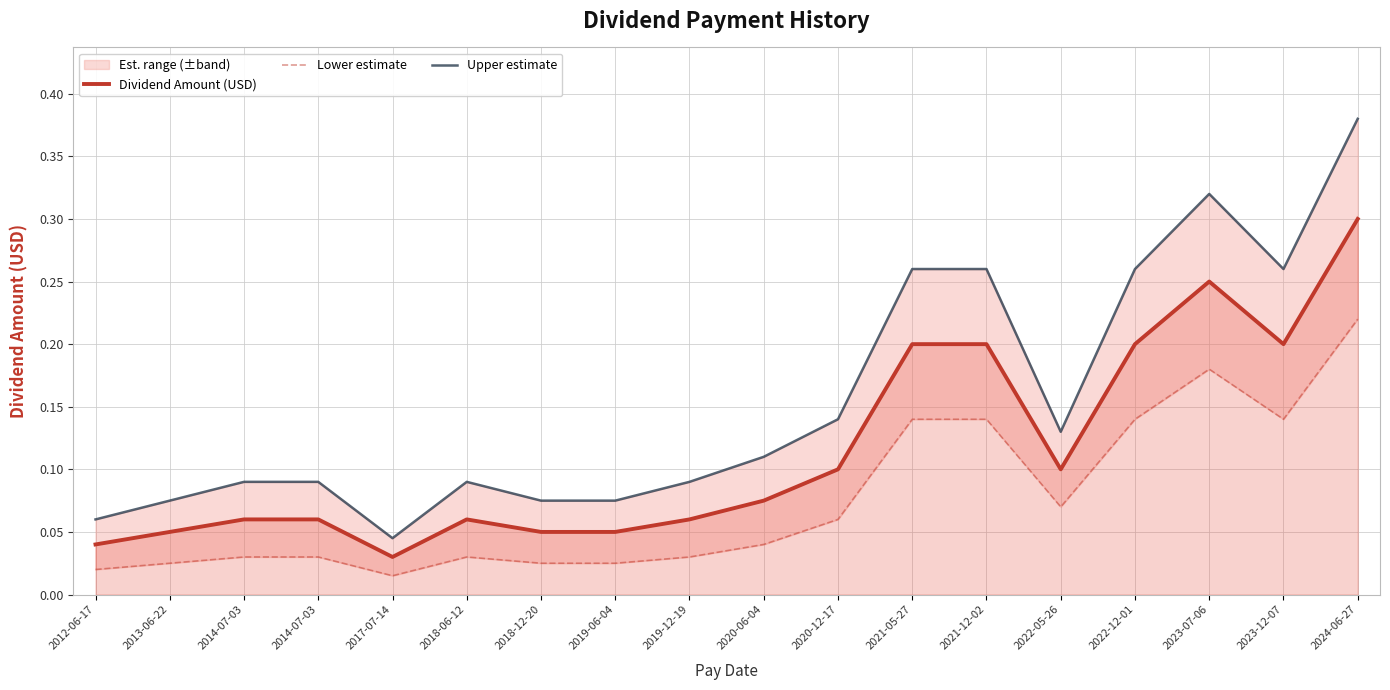

At 2019-06-04, list the series in order from largest to smallest.

Upper estimate, Dividend Amount (USD), Lower estimate